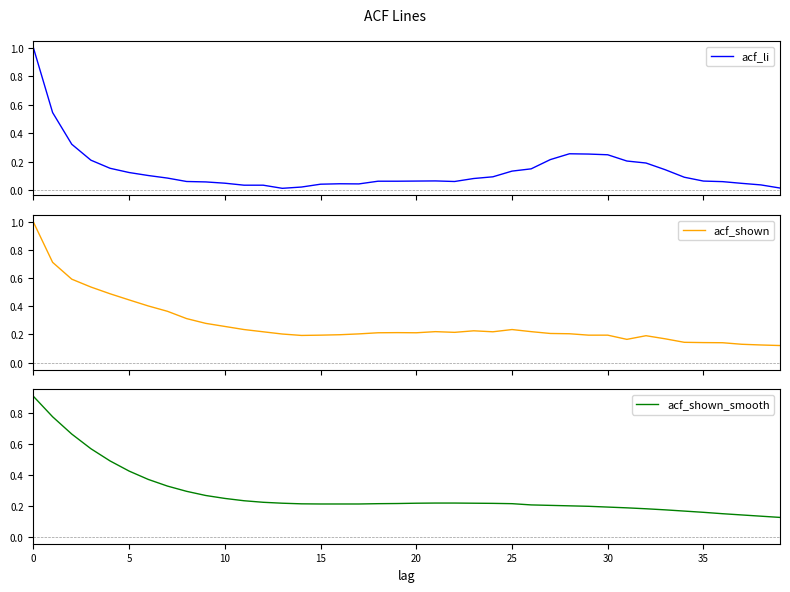

True or false: acf_shown has a value of 0.2 at 34.

False